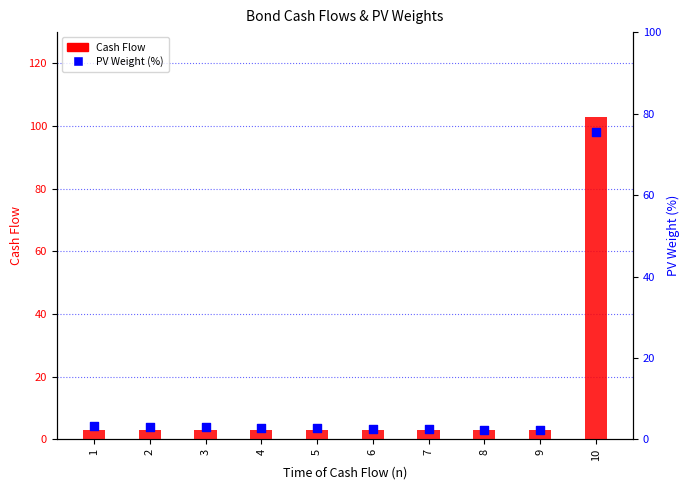

At how many categories does at least one series exceed 91?

1